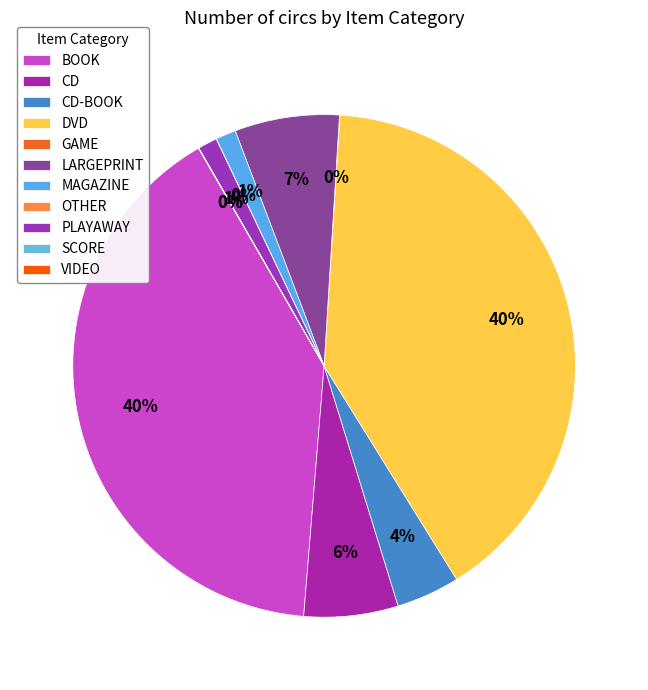

Combined, what portion of the pie is GAME and CD-BOOK?

4.1%